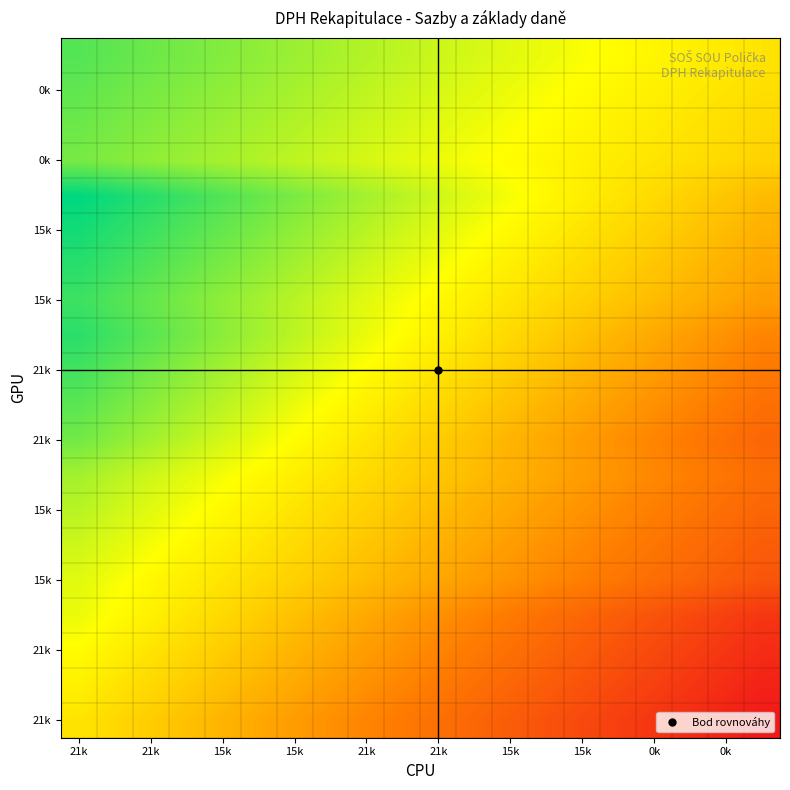

At how many categories does at least one series exceed 0?

19